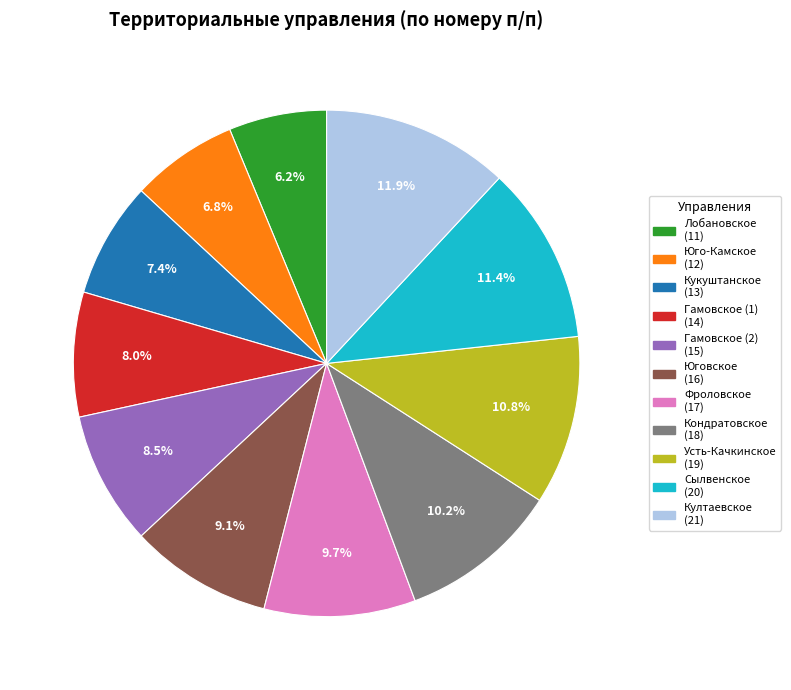

The Фроловское slice represents 10% of the pie. True or false?

True